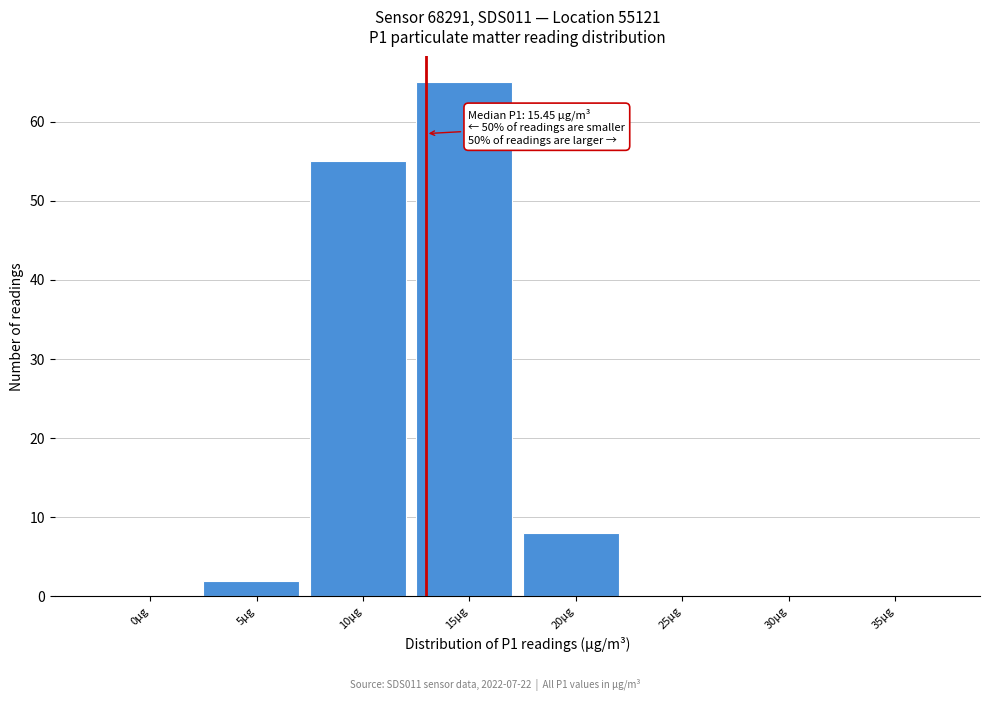

Reading right to left, extract all data points from this chart.

35μg=0	30μg=0	25μg=0	20μg=8	15μg=65	10μg=55	5μg=2	0μg=0